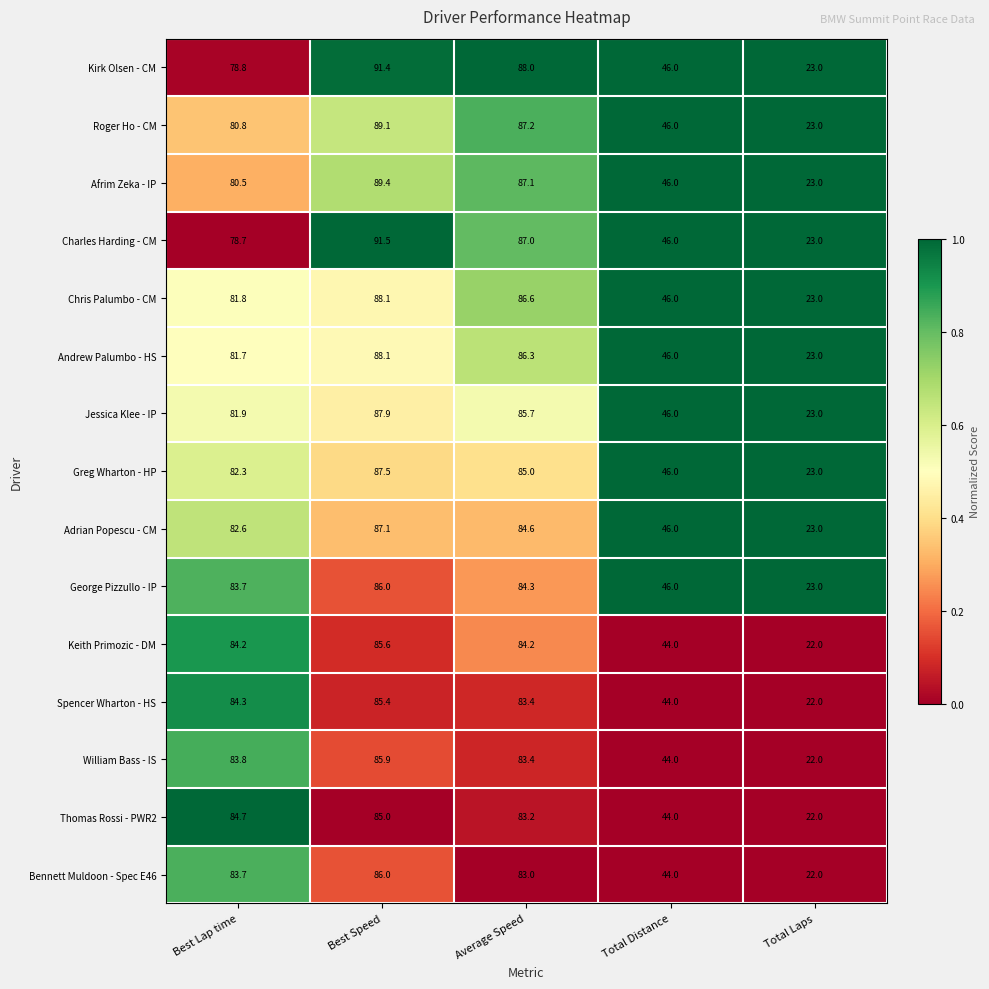

What is the sum of the Spencer Wharton - HS values at Total Distance and Average Speed?

127.4